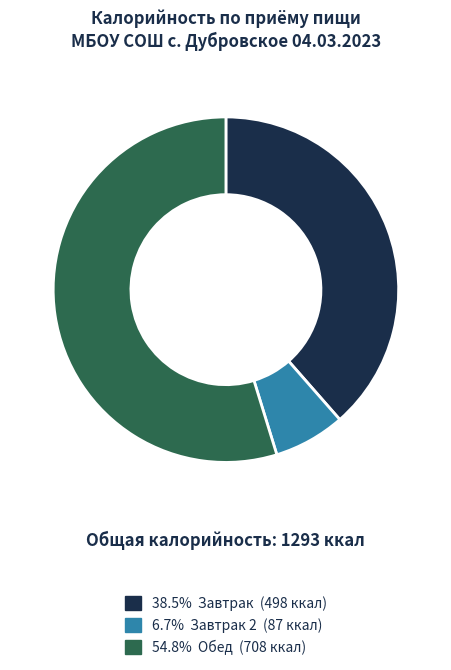

Does any single category account for the majority?

Yes